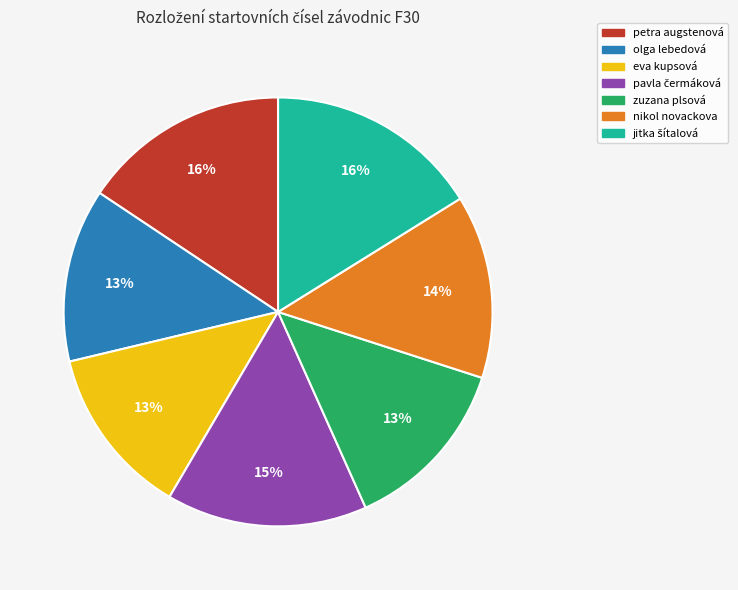

Is there any slice that represents more than half of the pie?

No